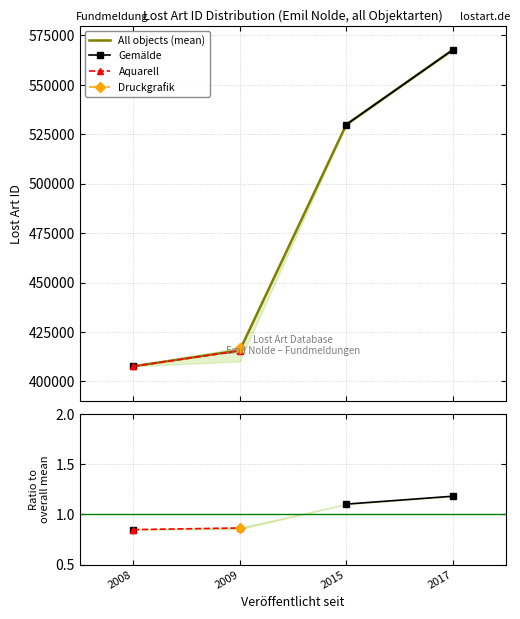

True or false: Gemälde has more than 0 points higher than both neighbors.

False